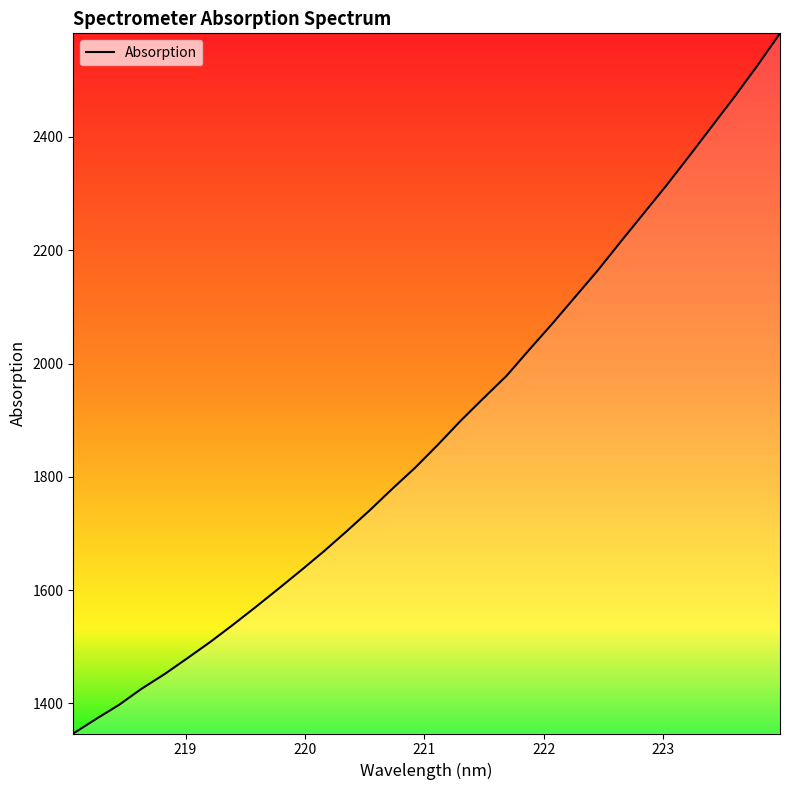

What is the difference between the maximum and minimum values?

1235.8